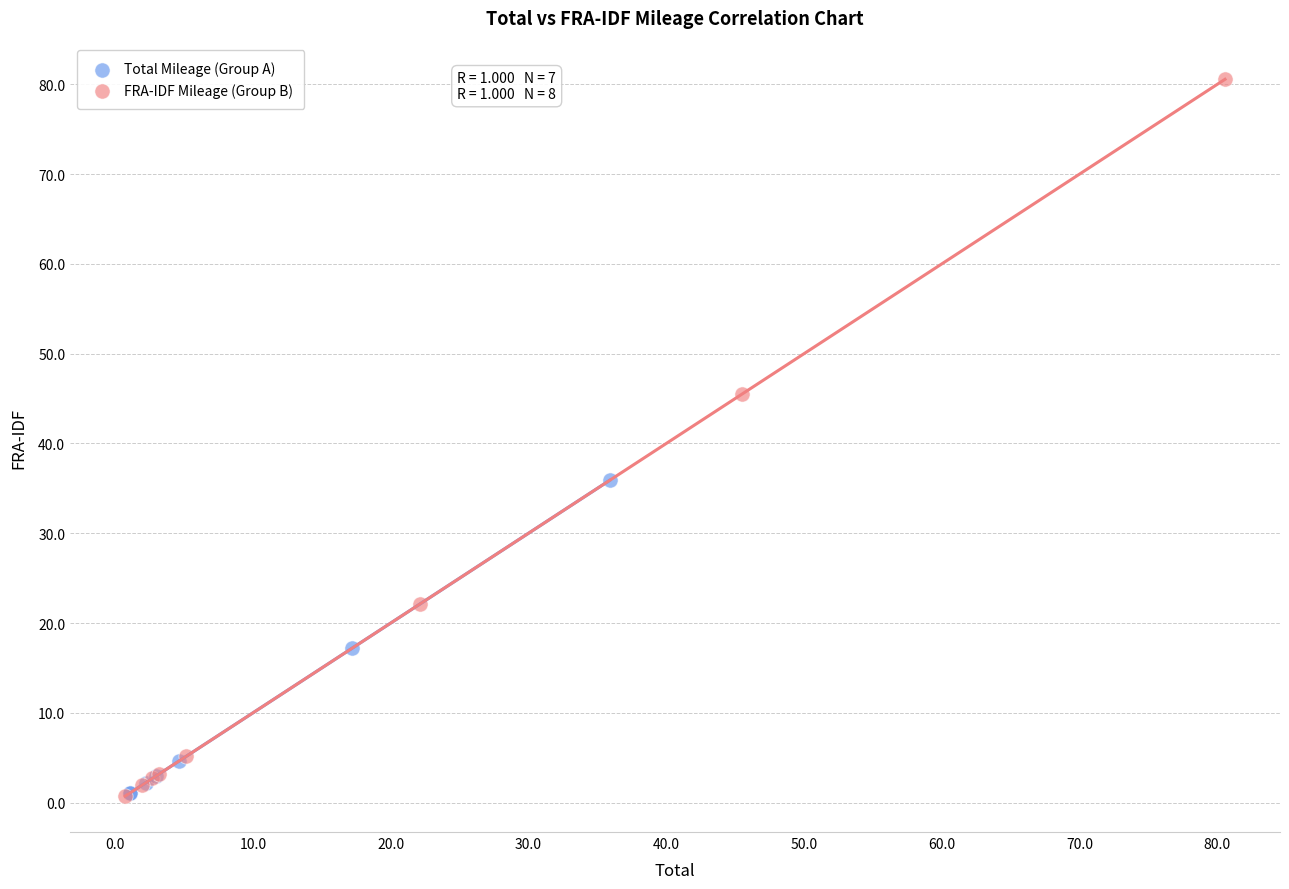

What are all the series names shown in the legend?

Total Mileage (Group A), FRA-IDF Mileage (Group B)